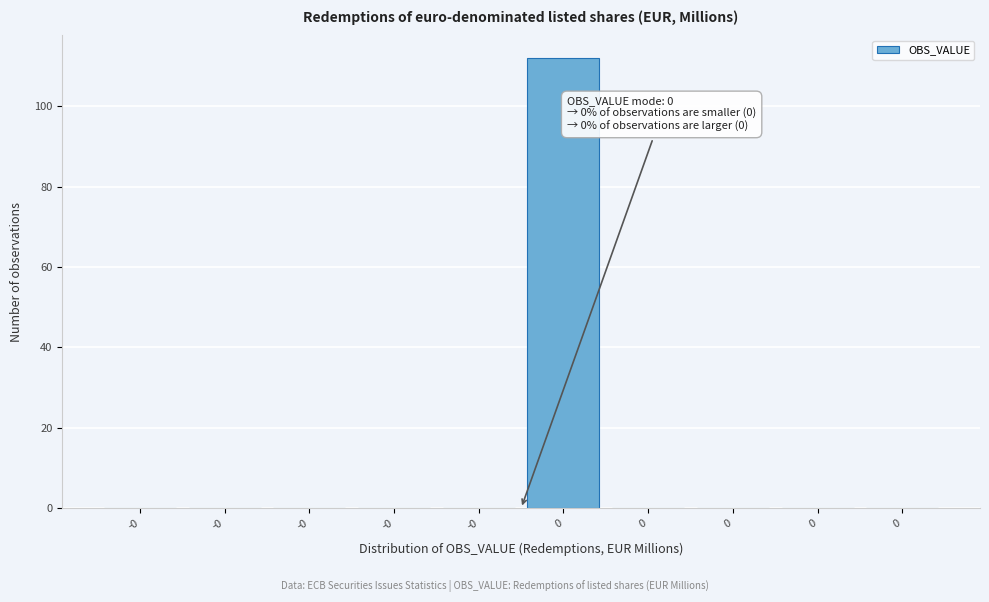

Are the bars horizontal?

No